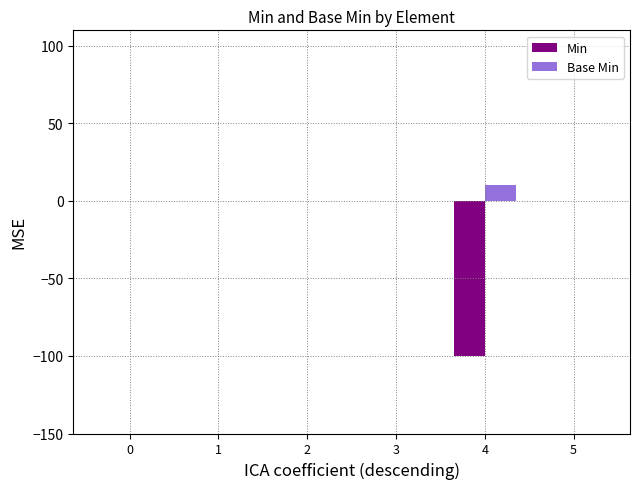

True or false: Min has a value of 0 at 0.

True